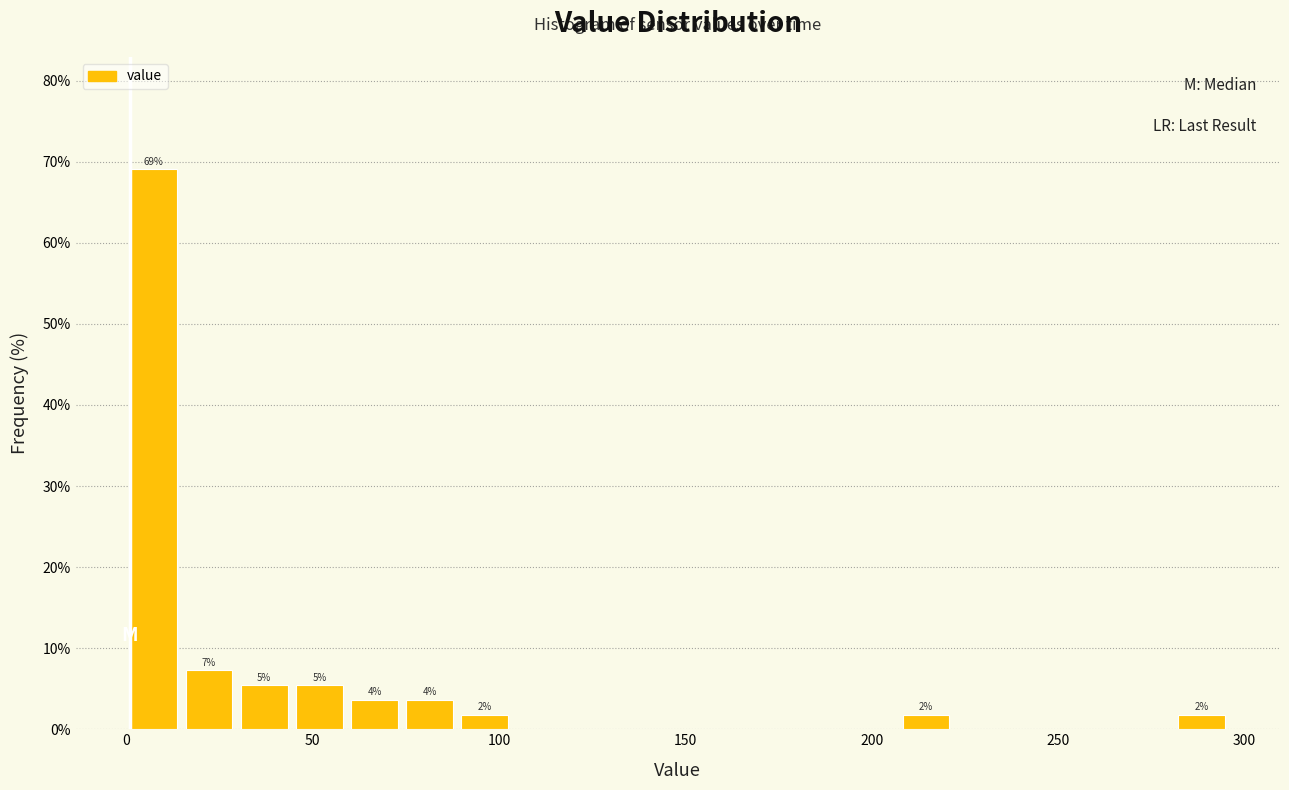

Around what value on the x-axis is the tallest bar? Give the approximate position of its centre, as read against the axis.

5